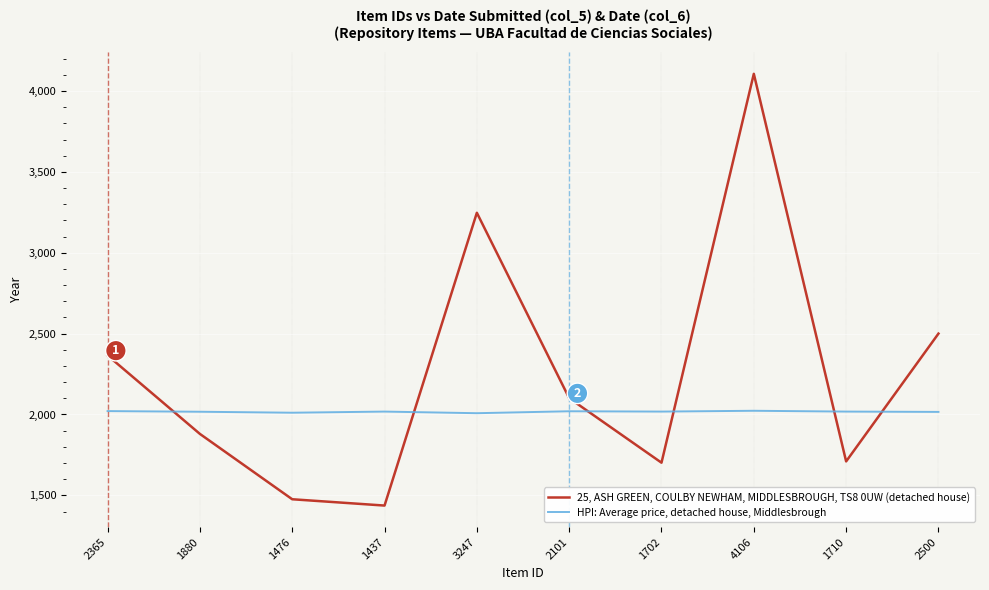

True or false: 25, ASH GREEN, COULBY NEWHAM, MIDDLESBROUGH, TS8 0UW (detached house) has a value of 2760 at 2101.

False